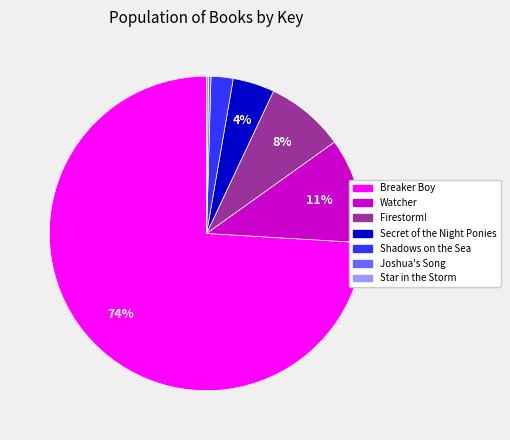

To the nearest percent, what is the difference between the Secret of the Night Ponies and Firestorm! slice percentages?

4%